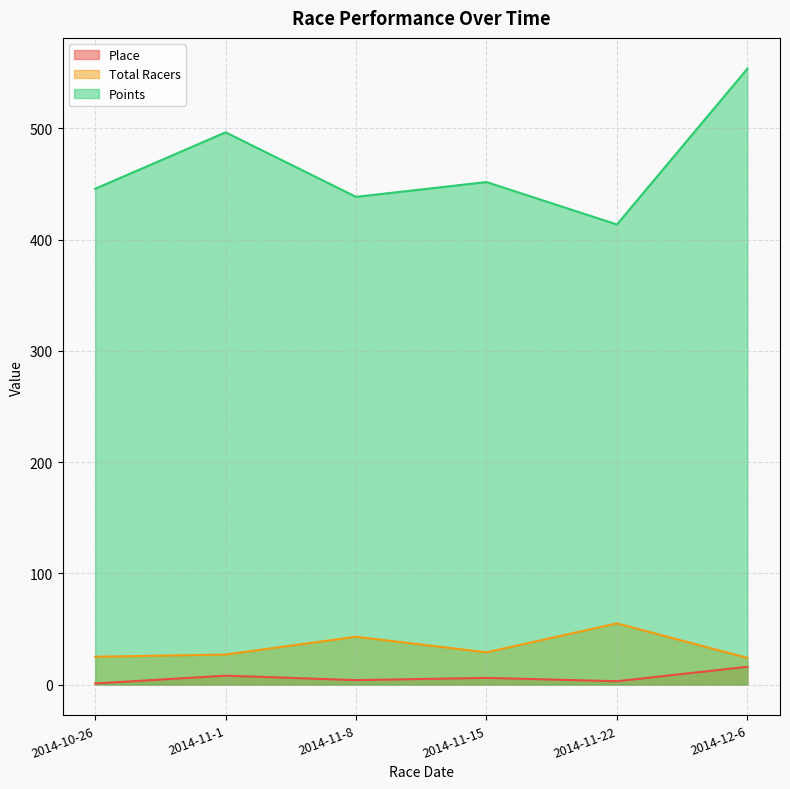

At which label is Place closest to 8?

2014-11-1